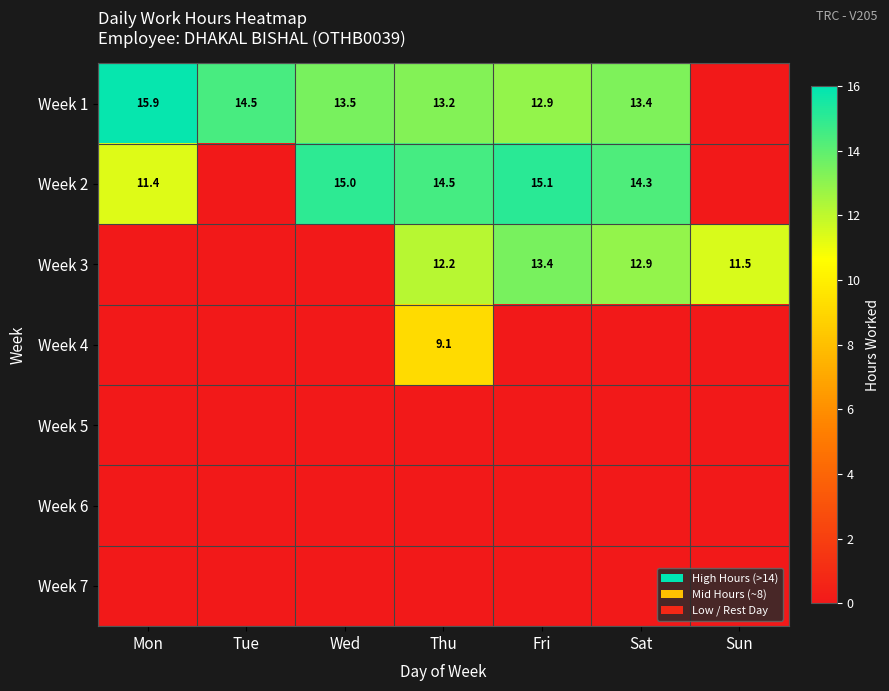

At which category is the sum across all series the highest?

Thu